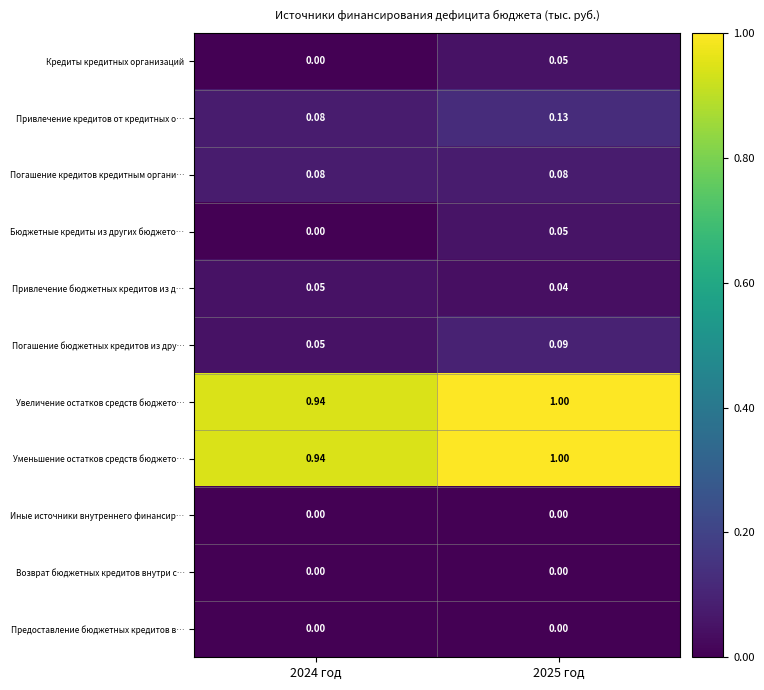

Is the value of Привлечение бюджетных кредитов из д… at 2025 год greater than the value of Привлечение кредитов от кредитных о… at 2025 год?

No